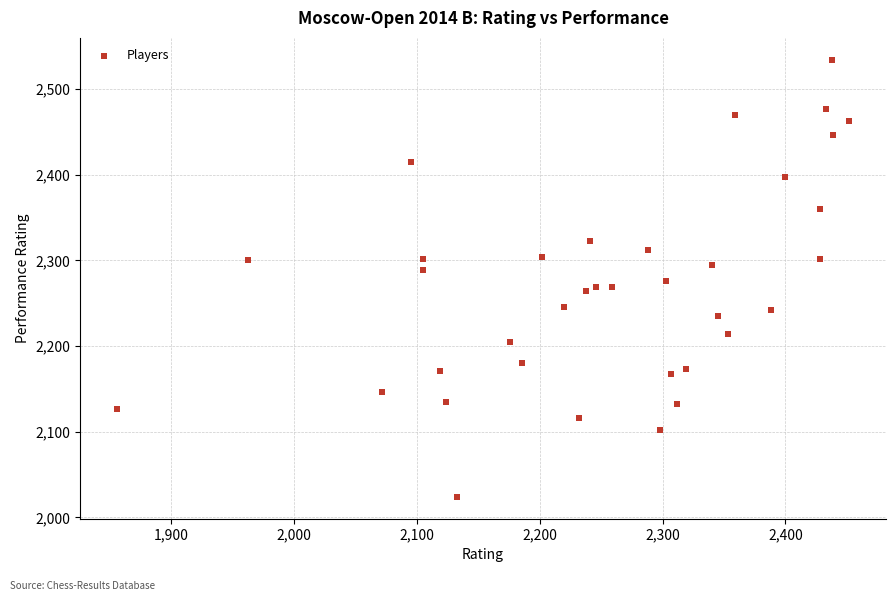

What is the range of Y values (max minus min)?

510